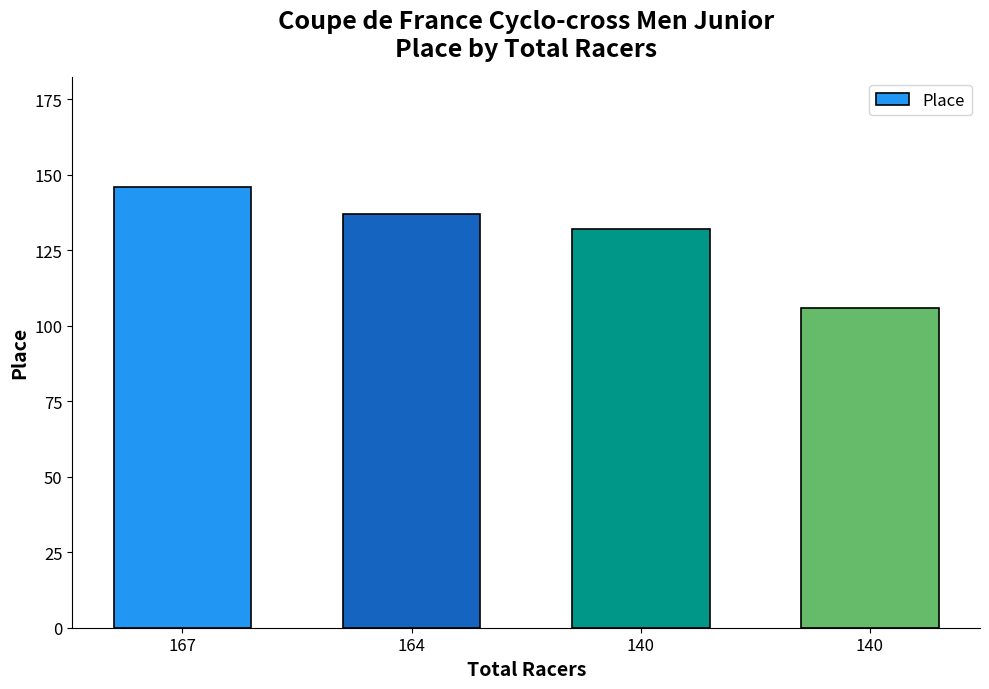

Reading left to right, extract all data points from this chart.

146	137	132	106